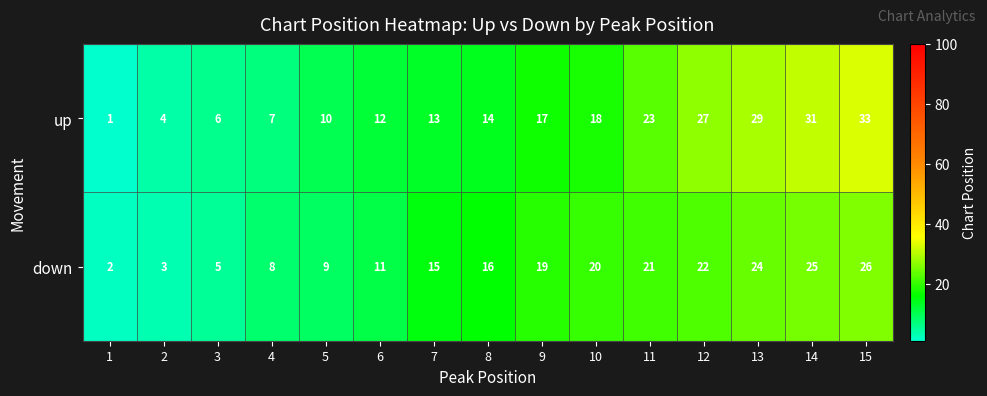

What is the difference between the maximum and minimum values in the down series?

24